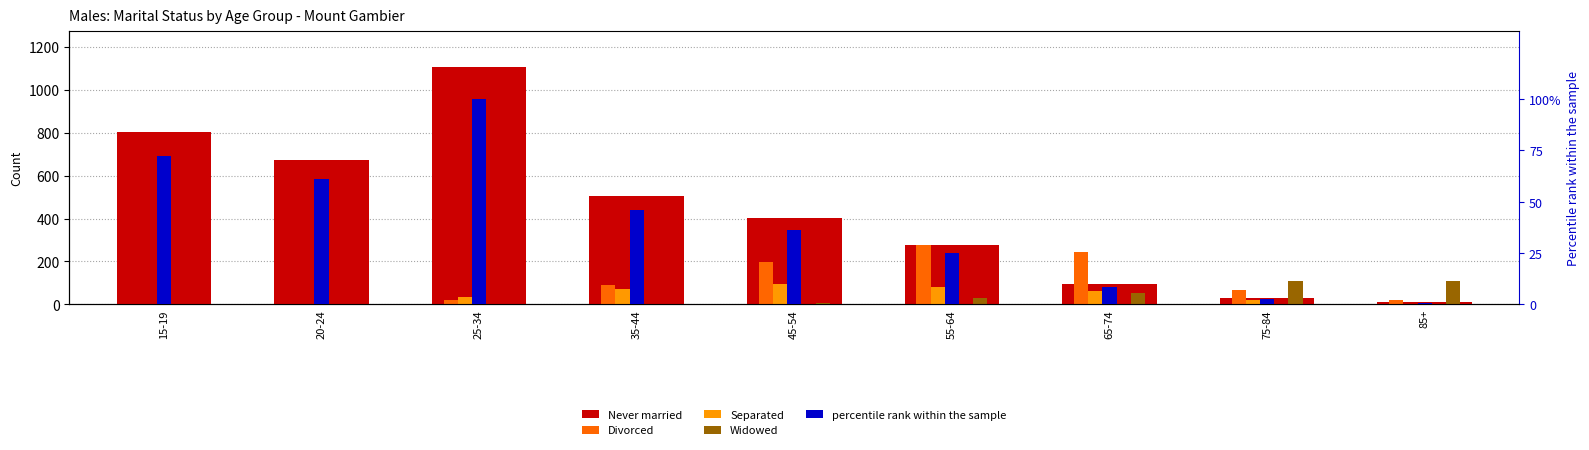

What is the label of the 5th bar from the left?

45-54